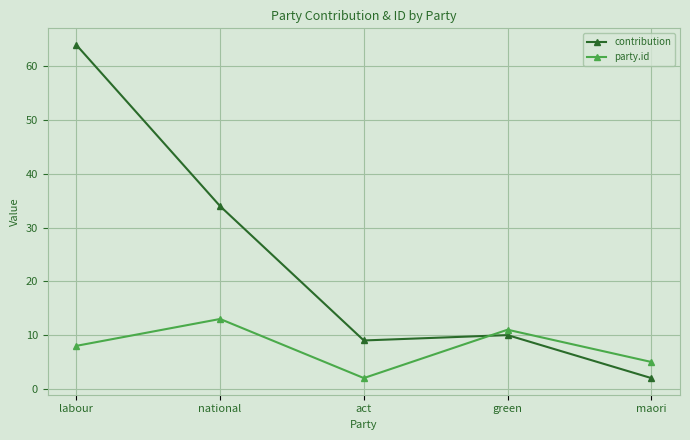

True or false: contribution and party.id cross at least once.

True